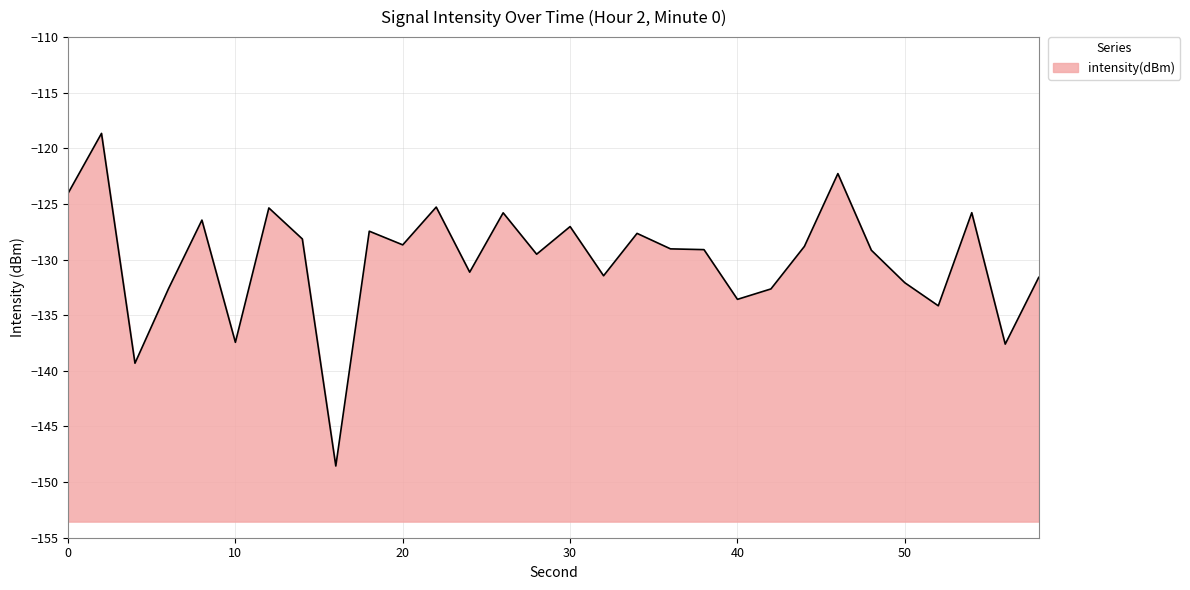

What is the sum of all values?

-3900.3